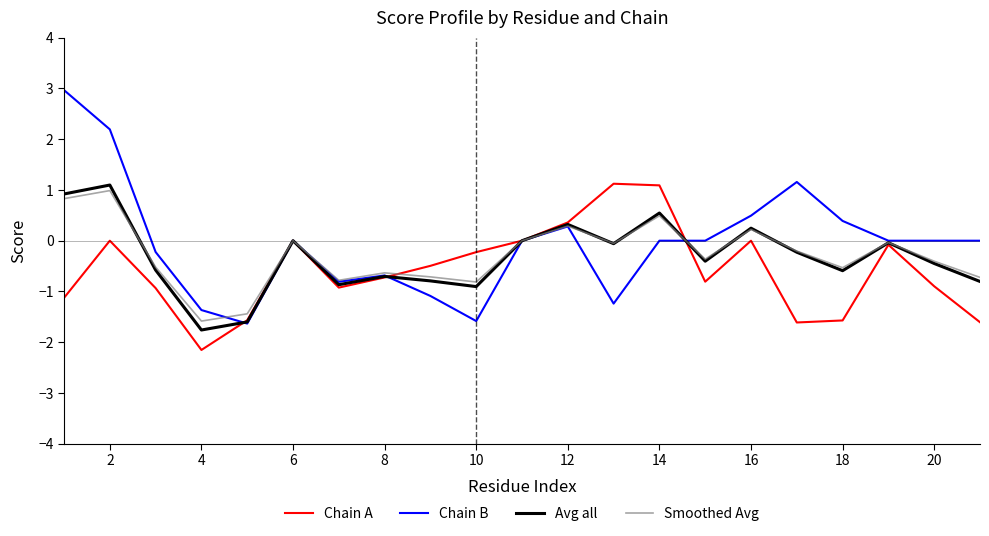

What is the maximum value shown in the chart?

3.0